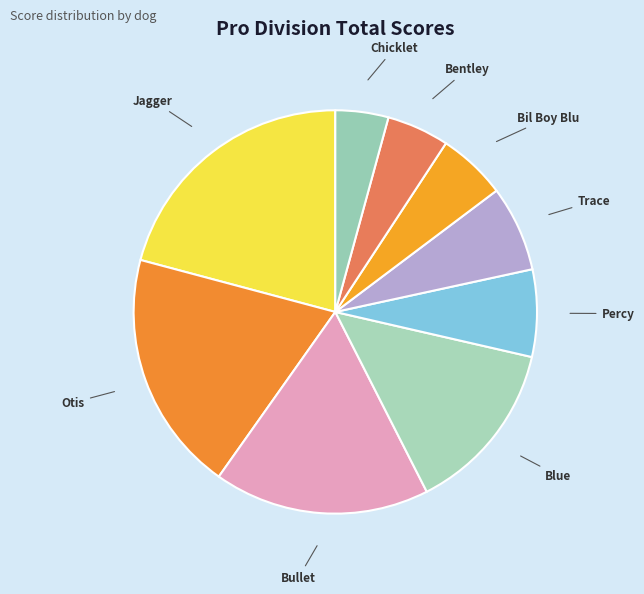

What is the ratio of the value at Bil Boy Blu to the value at Blue?

0.4